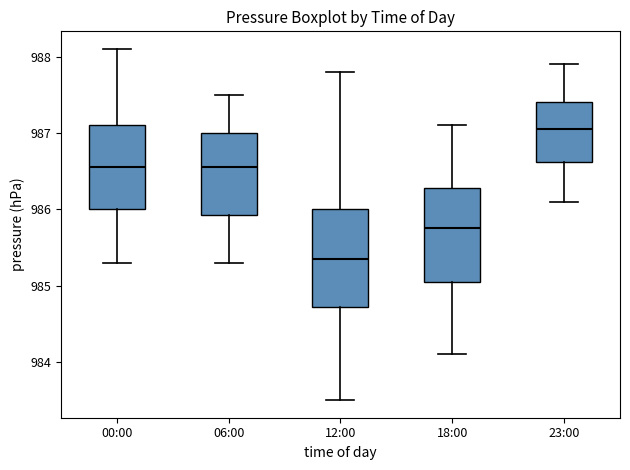

Reading left to right, transcribe this box plot: for each box, give where its median line is, the range the box spans, and where its two whiskers end, as read against the y-axis. The values are not printed on the chart, so give them approximately, as read against the axis.

00:00: median 986.6, box 986.0 to 987.1, whiskers 985.3 to 988.1
06:00: median 986.6, box 985.9 to 987.0, whiskers 985.3 to 987.5
12:00: median 985.4, box 984.7 to 986.0, whiskers 983.5 to 987.8
18:00: median 985.8, box 985.1 to 986.3, whiskers 984.1 to 987.1
23:00: median 987.1, box 986.6 to 987.4, whiskers 986.1 to 987.9